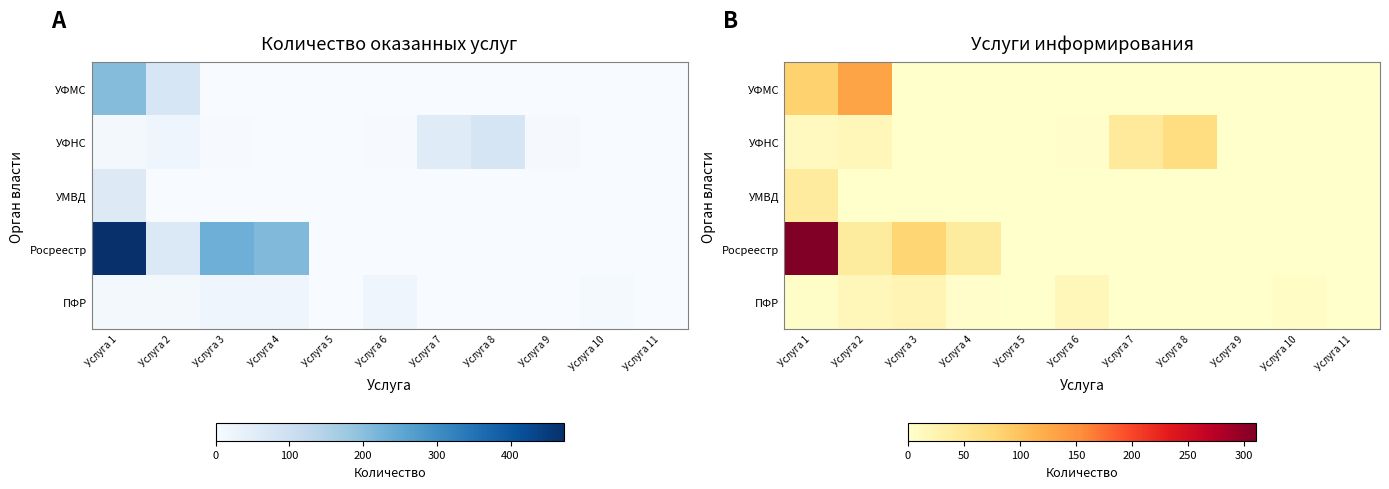

What is the difference between the maximum and minimum values in the ПФР series?

23